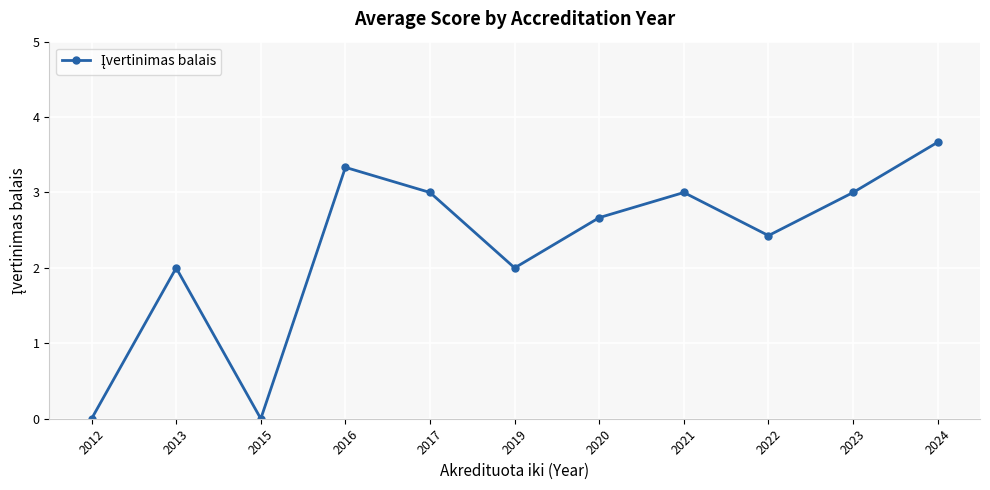

Count the number of categories in the chart.

11